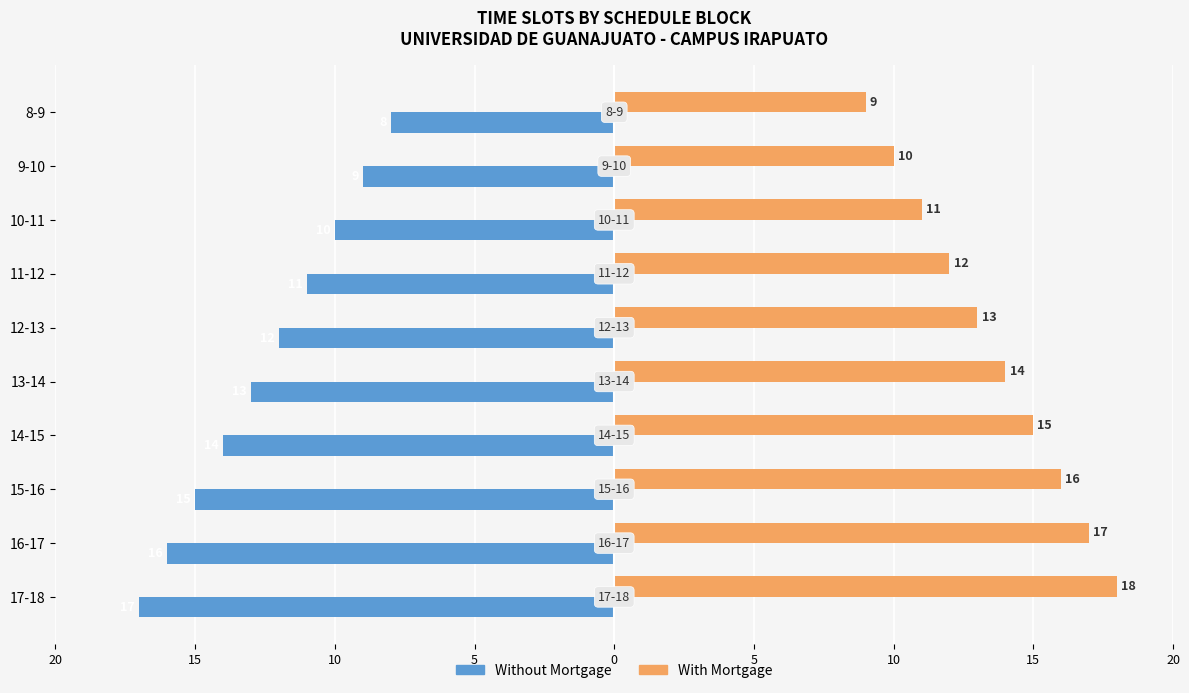

What are all the series names shown in the legend?

Without Mortgage, With Mortgage